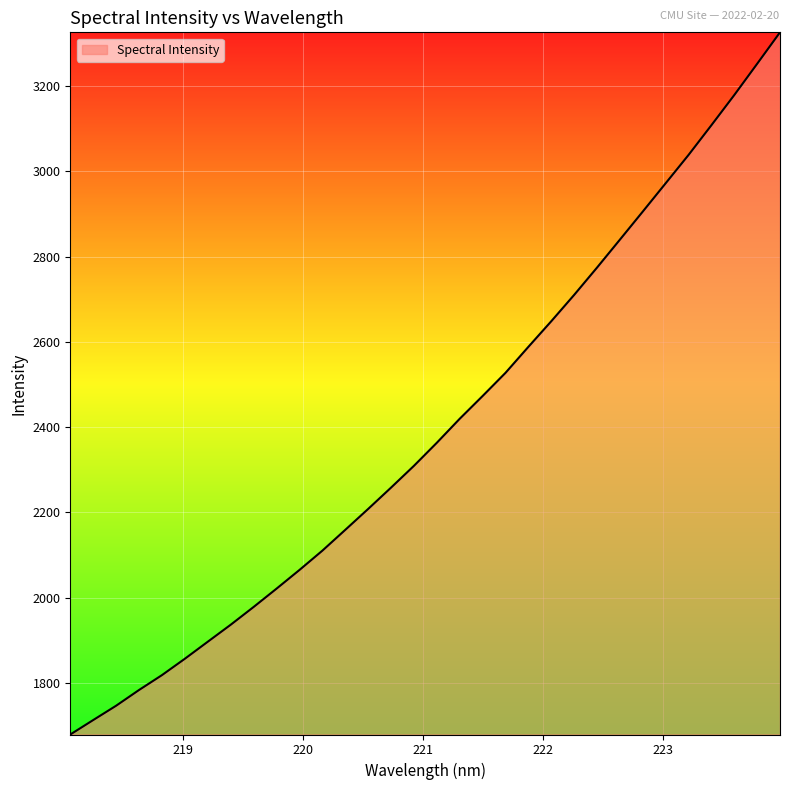

What is the difference between the maximum and minimum values?

1647.0